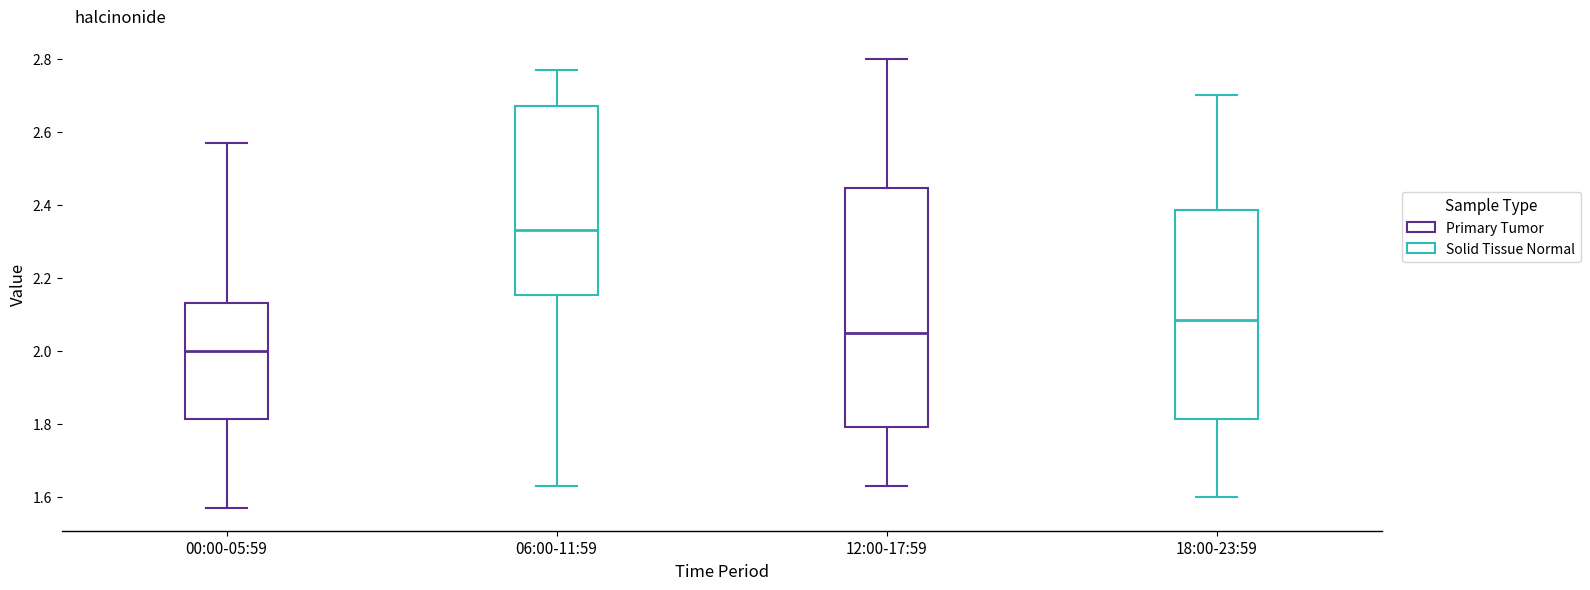

Comparing the boxes themselves (not the whiskers), which one is the tallest?

12:00-17:59